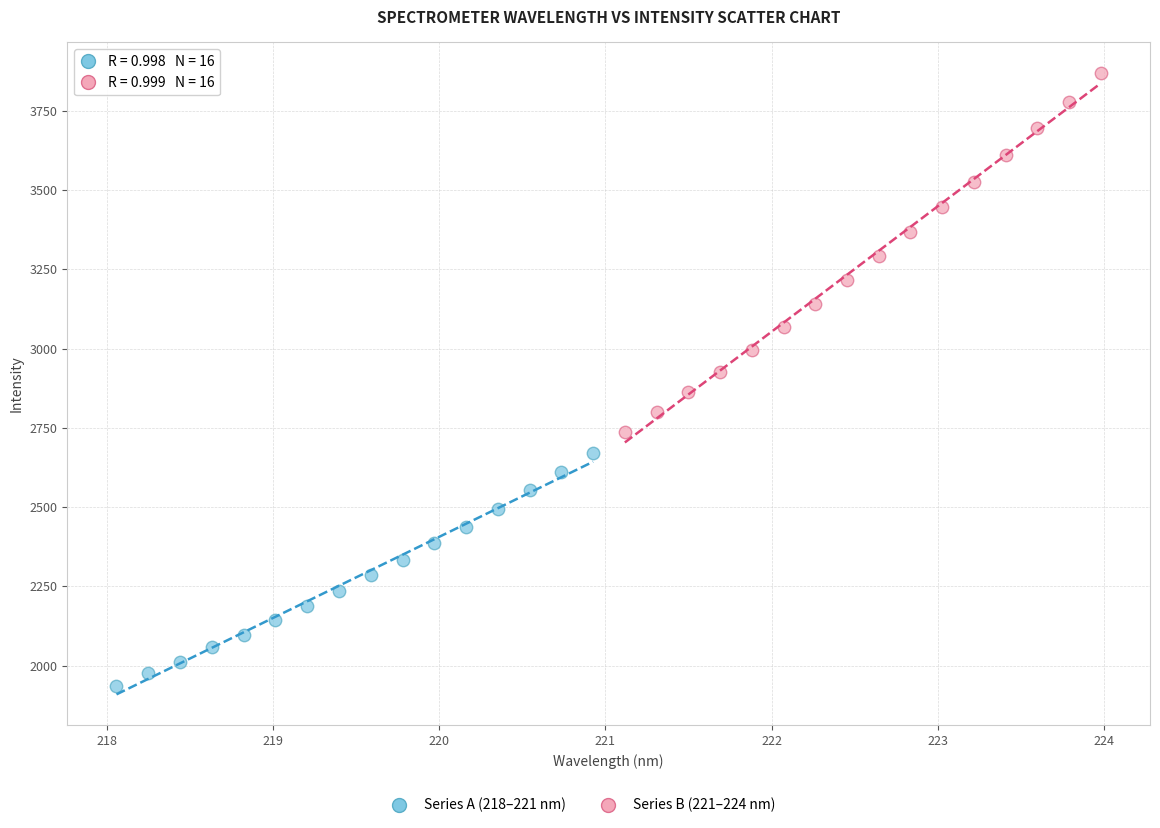

Which series has the widest spread of Y values?

Series B (221–224 nm)